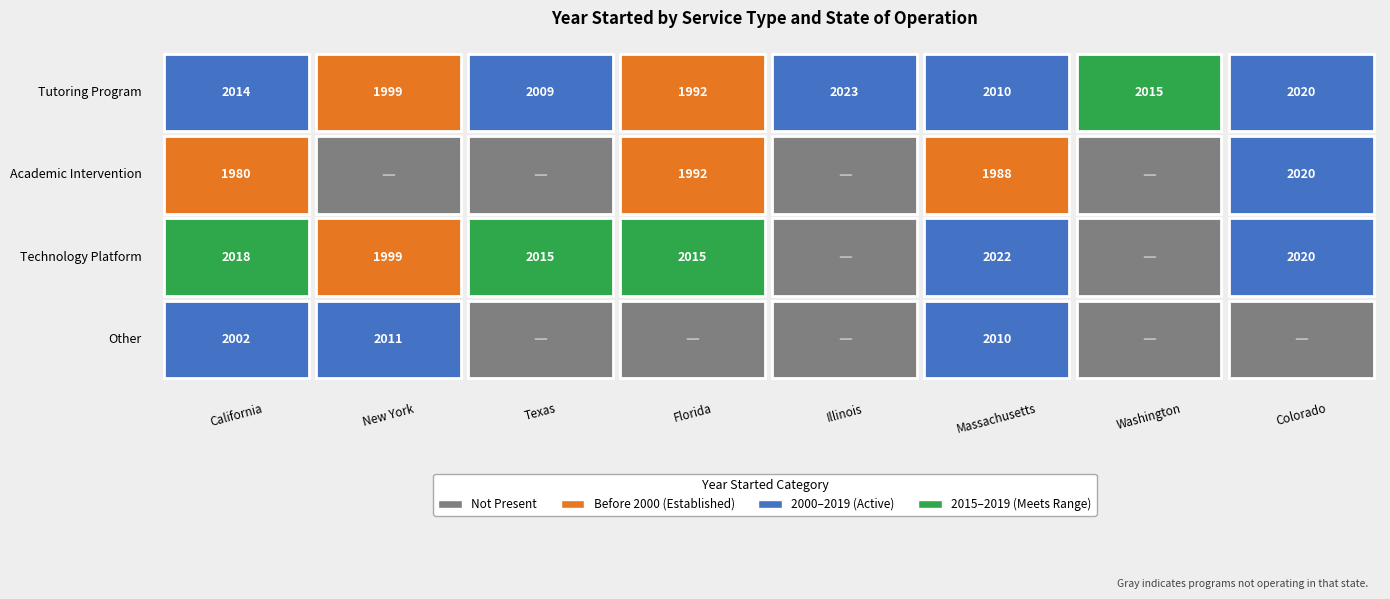

Which series has the largest total across all categories?

Tutoring Program